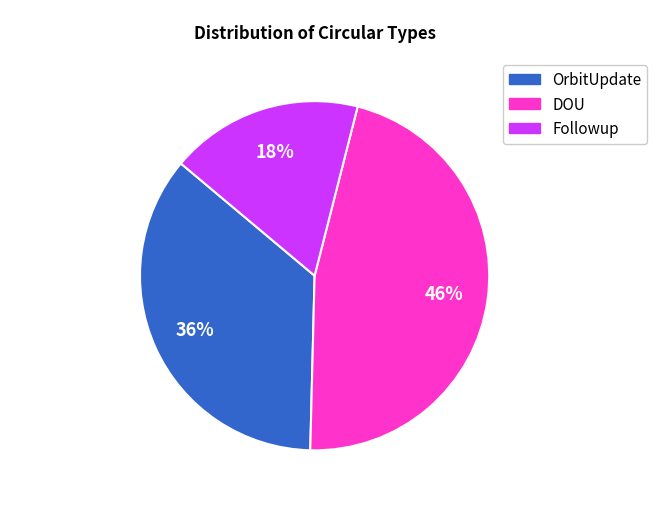

Does any single category account for the majority?

No